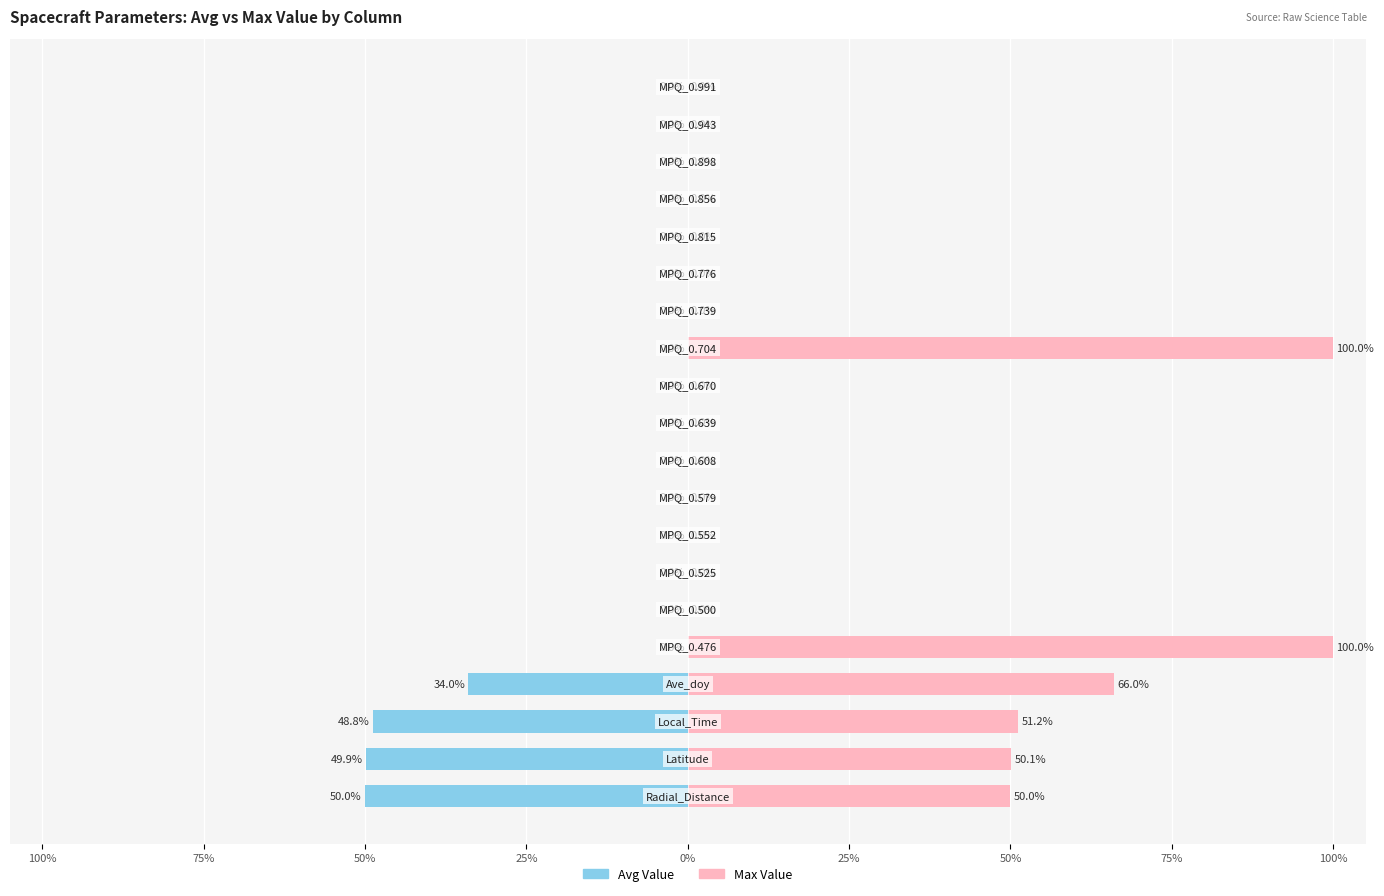

True or false: Max Value has a value of 52.4 at 15.

False